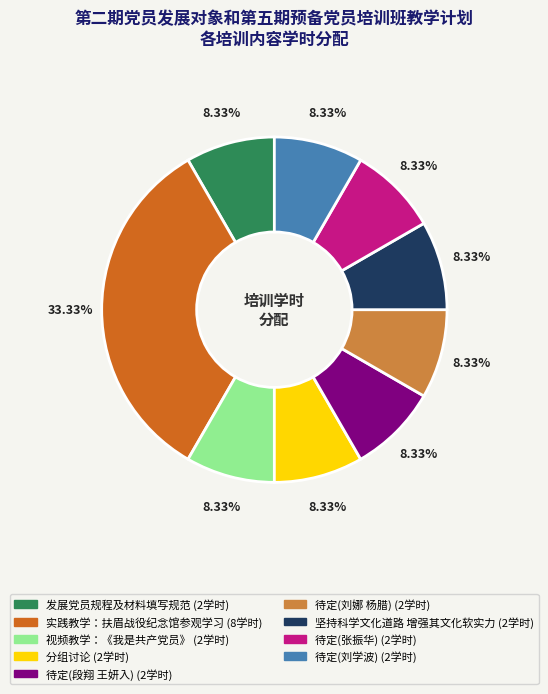

What percentage is the 视频教学：《我是共产党员》 slice, to the nearest percent?

8%